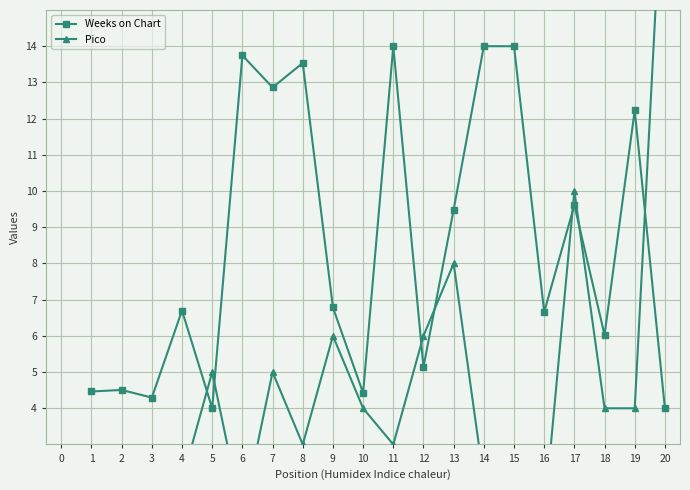

Is it true that Weeks on Chart equals 6.0 at 1?

False